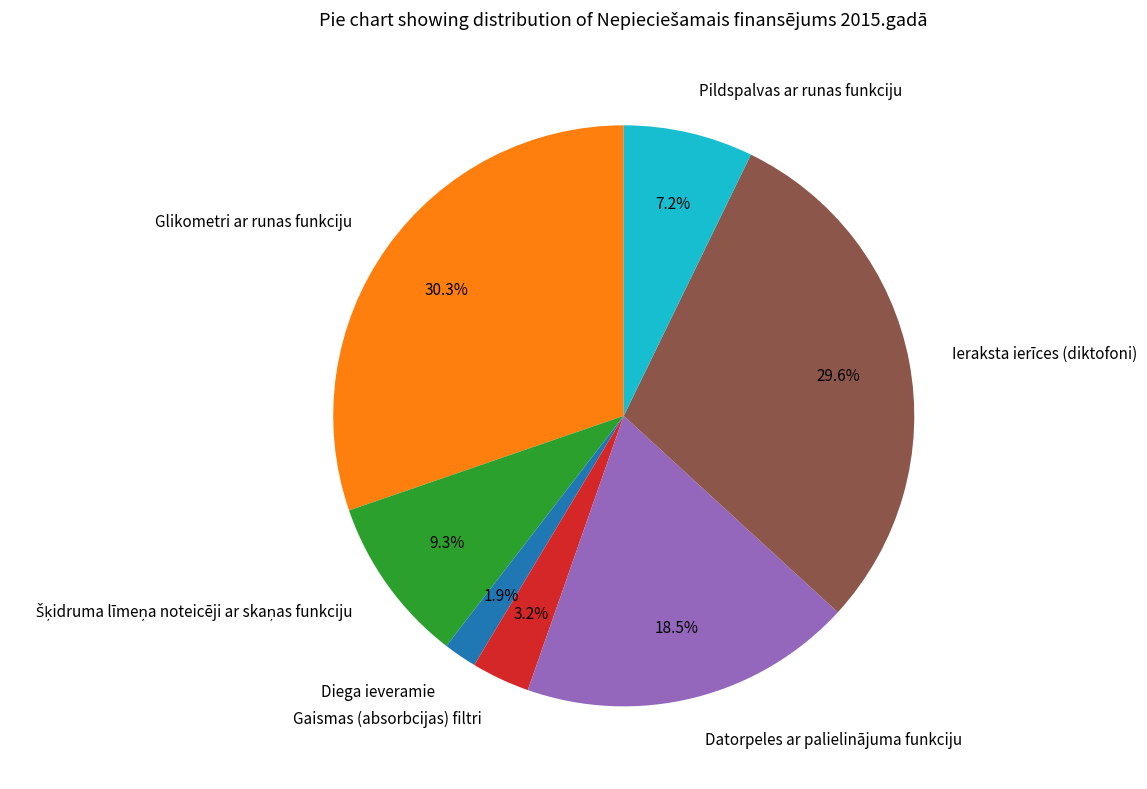

Count the number of slices in the pie.

7